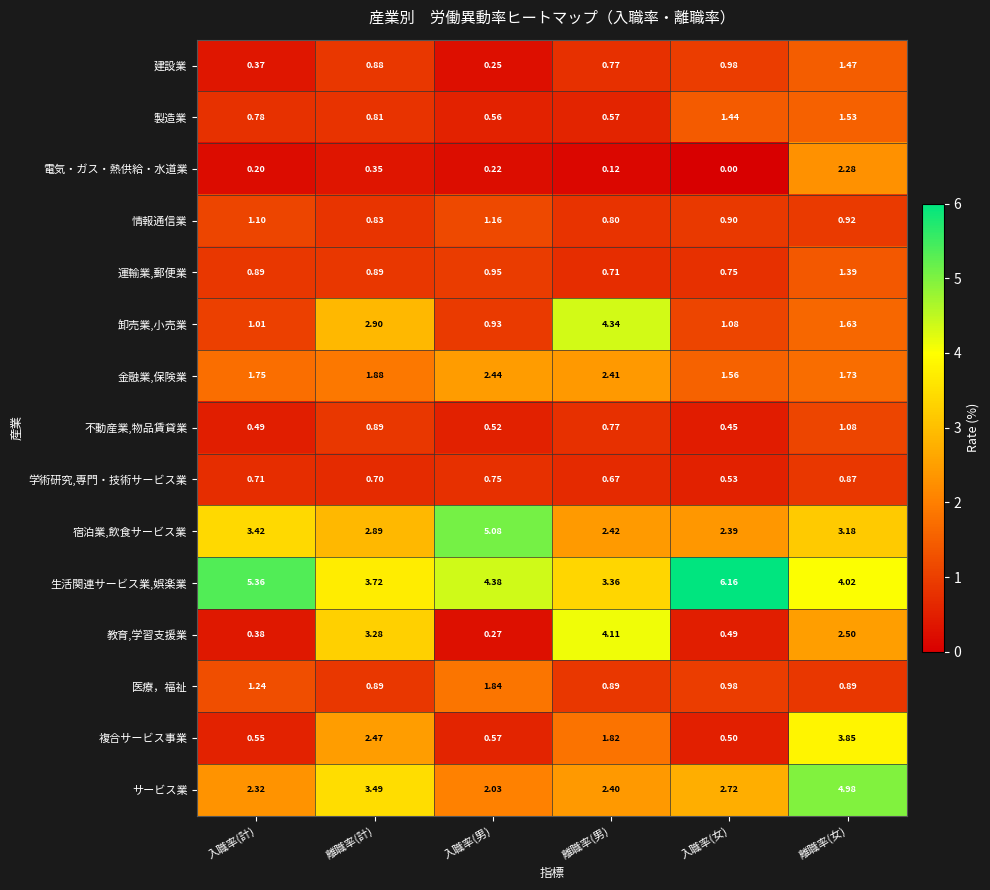

Which series has the largest range (max minus min)?

教育,学習支援業